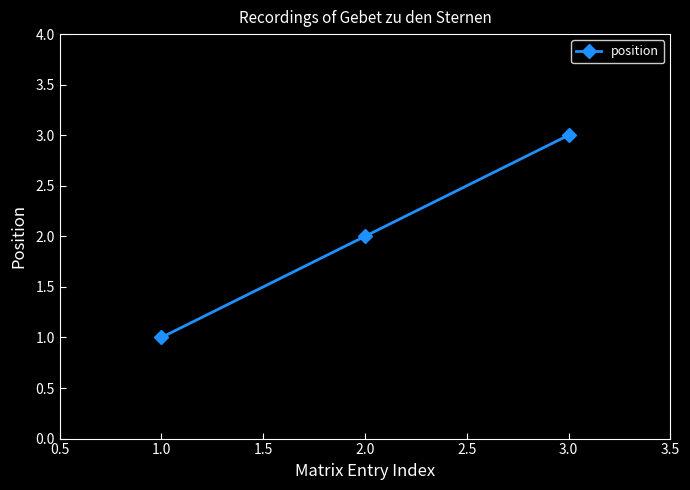

Rank the categories by value from highest to lowest.

3.0, 2.0, 1.0